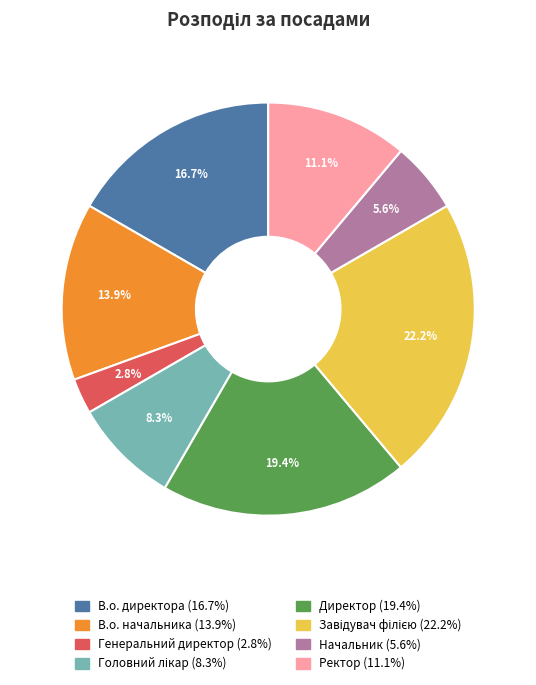

How many slices are in this pie chart?

8